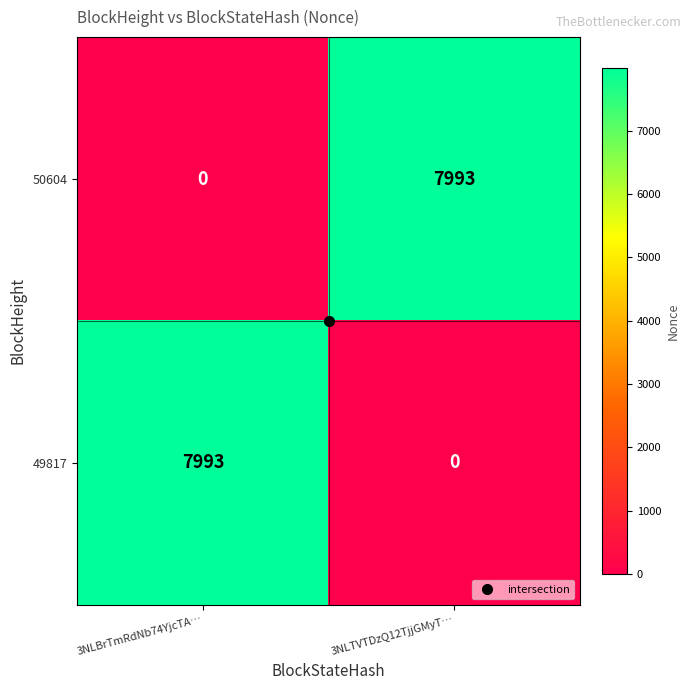

True or false: 49817 has a value of 0 at 3NLTVTDzQ12TjjGMyT….

True